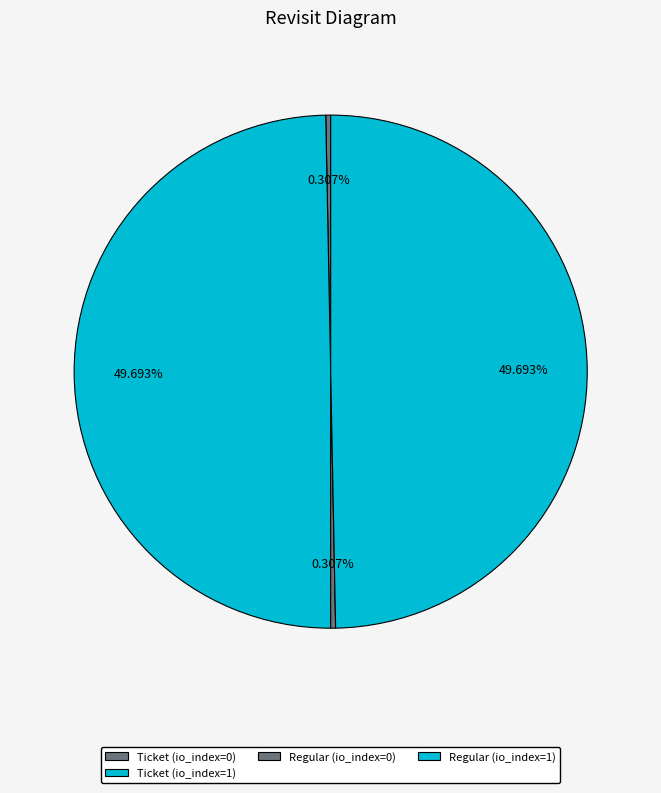

What is the smallest slice in the pie chart?

Ticket (io_index=0)